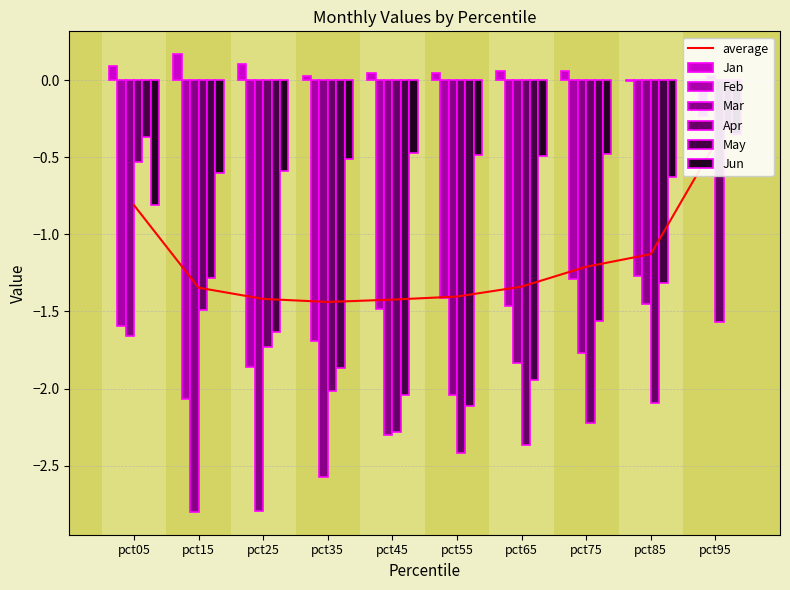

Which category has the highest value in the Jun series?

pct95